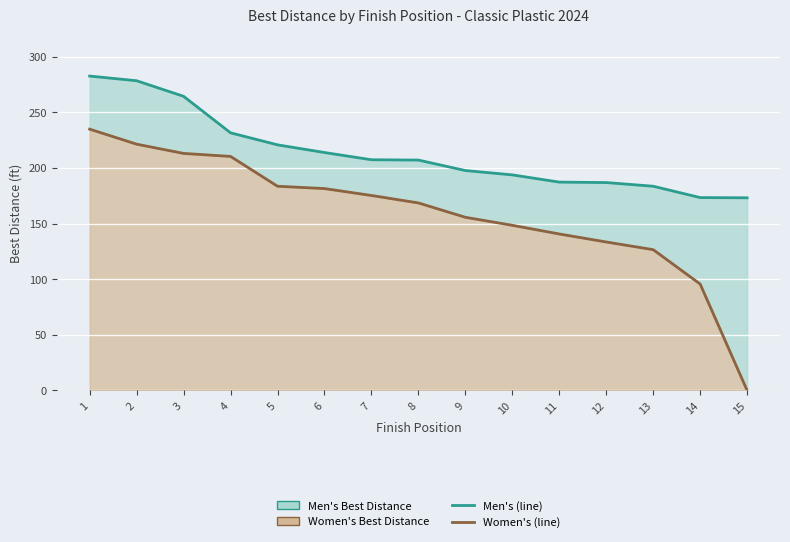

True or false: Women's (line) and Men's (line) intersect in this chart.

False